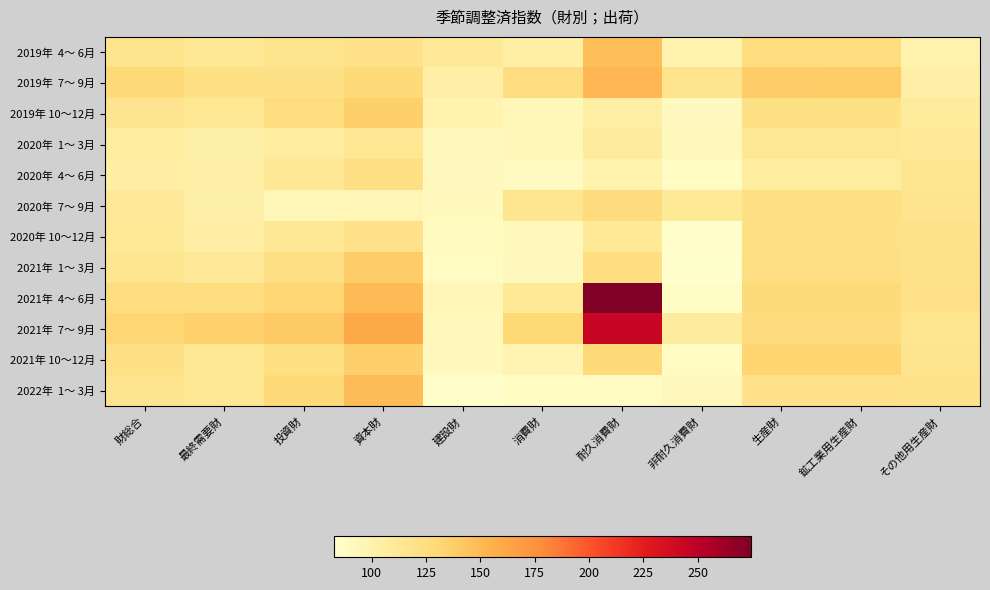

List the series in order of their peak value, highest first.

2021年 4～ 6月, 2021年 7～ 9月, 2019年 7～ 9月, 2022年 1～ 3月, 2019年 4～ 6月, 2021年 1～ 3月, 2019年 10～12月, 2021年 10～12月, 2020年 7～ 9月, 2020年 4～ 6月, 2020年 10～12月, 2020年 1～ 3月